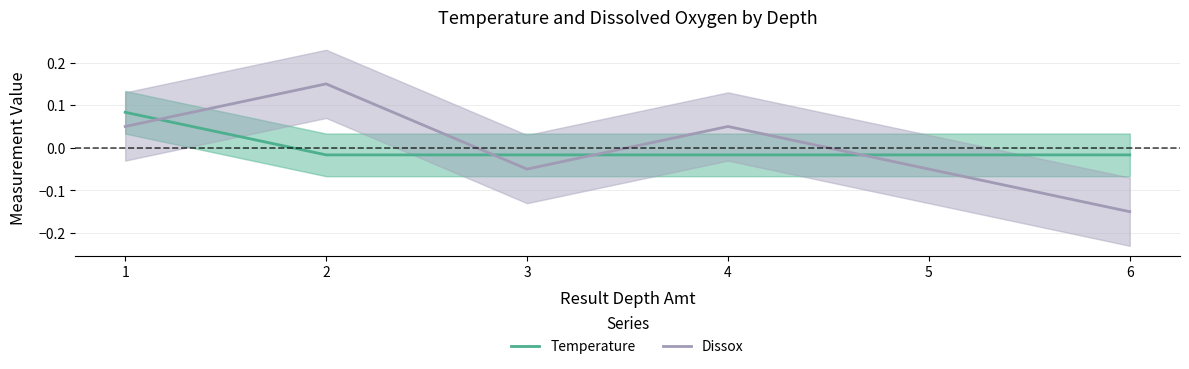

Rank the series by their average value, from highest to lowest.

Dissox, Temperature